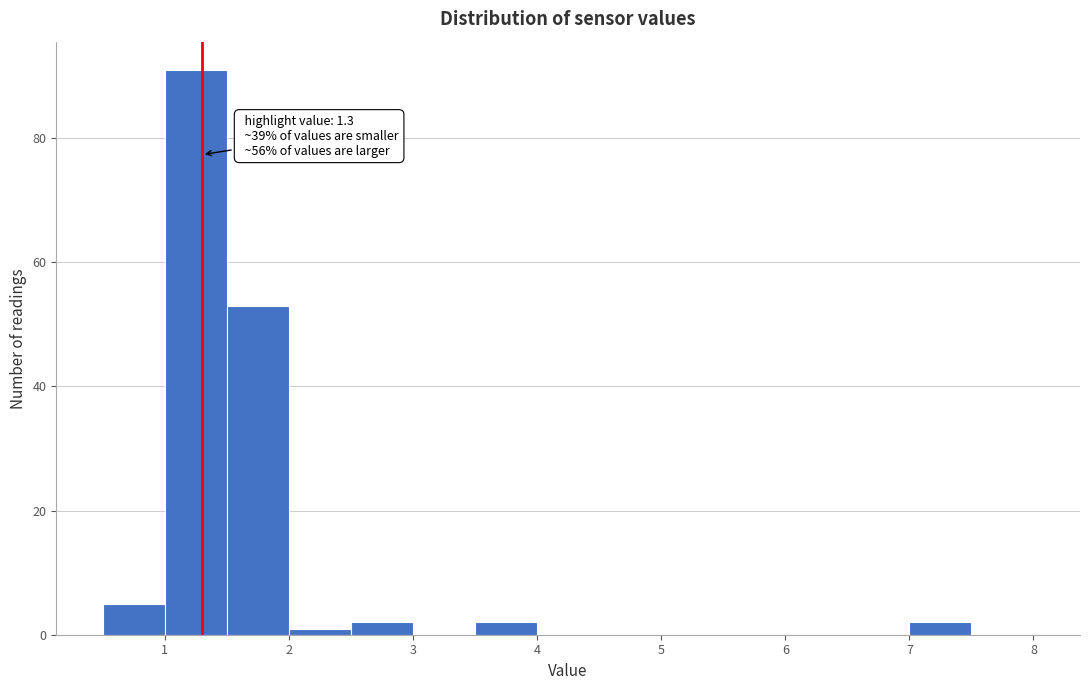

Over which range of the x-axis is the bar tallest?

1.0 to 1.5